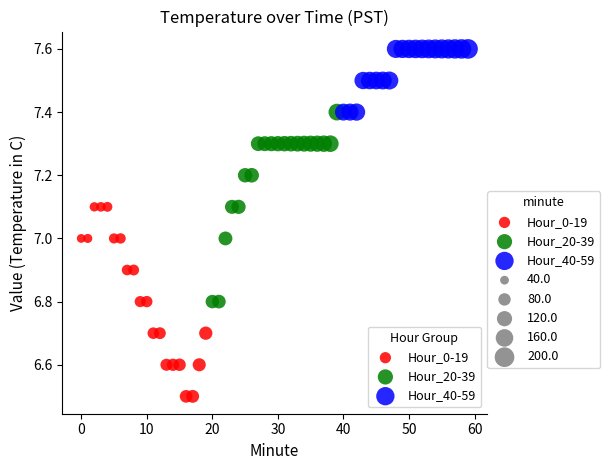

Which series contains the highest Y value?

Hour_40-59